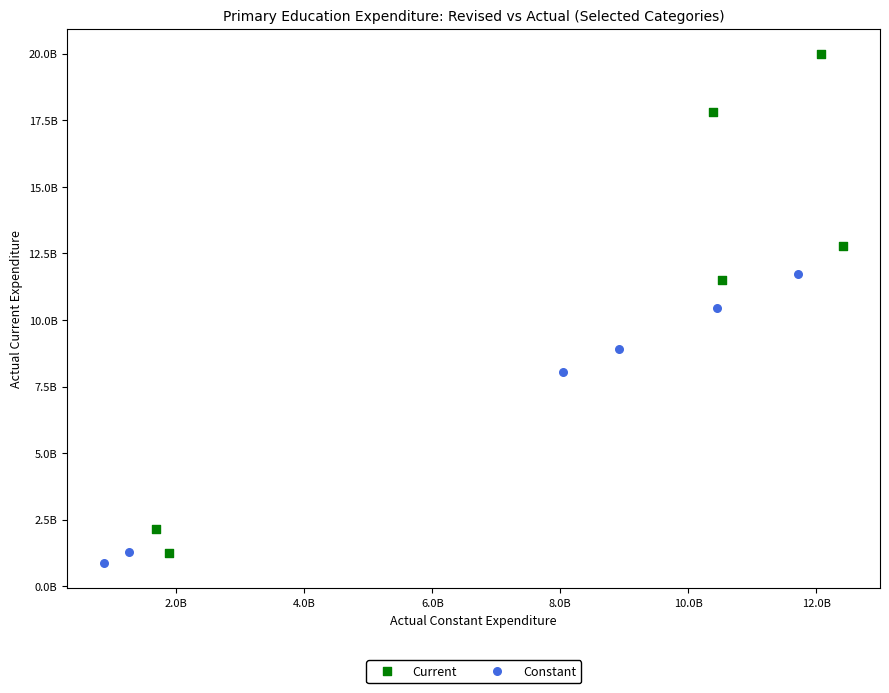

Which series reaches the maximum Y coordinate?

Current